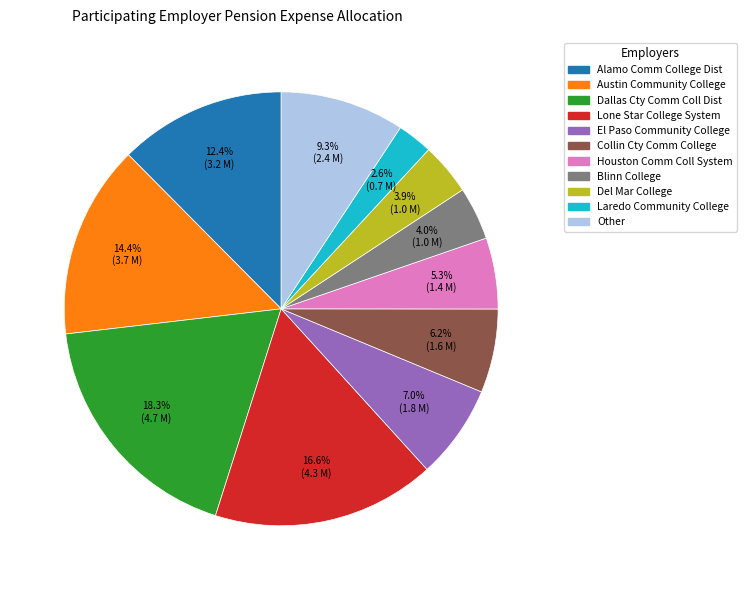

To the nearest percent, what portion does Dallas Cty Comm Coll Dist represent?

18%